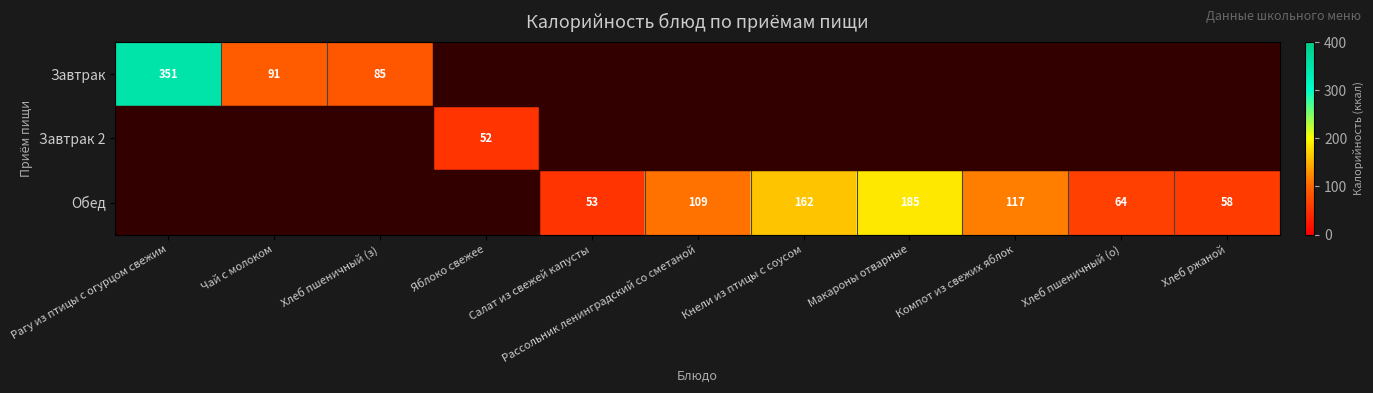

The Обед series shows 162 at Кнели из птицы с соусом. True or false?

True